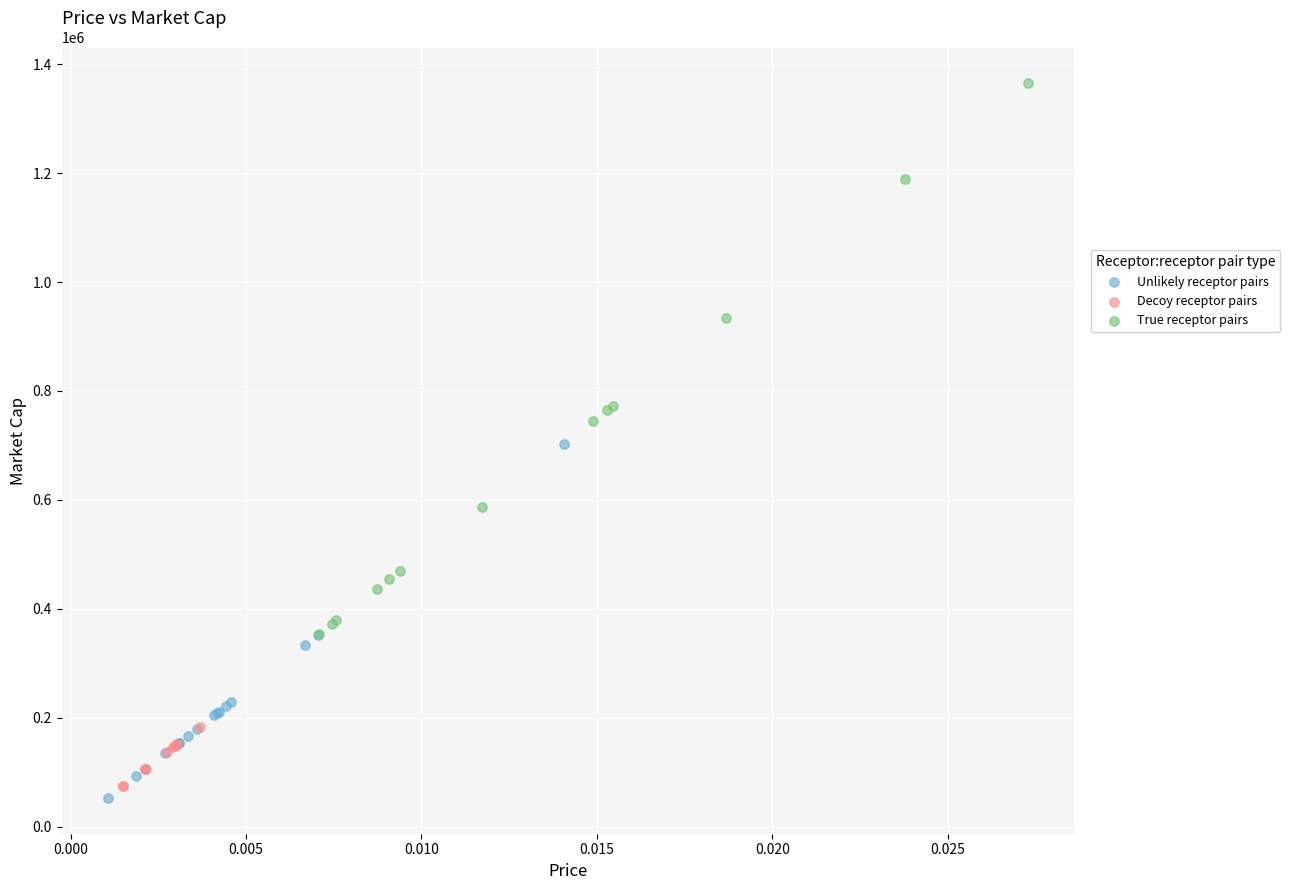

Which series has the widest spread of Y values?

True receptor pairs